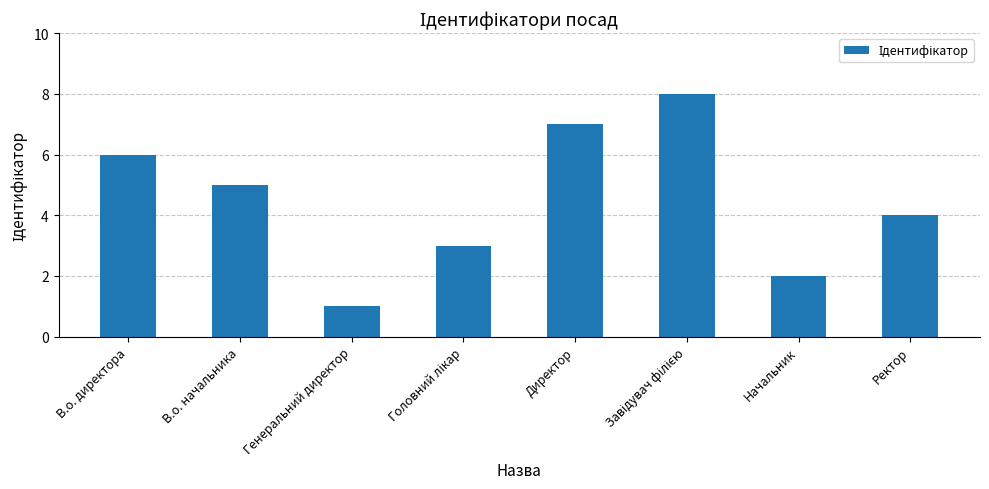

At which label does the data first exceed 5?

В.о. директора